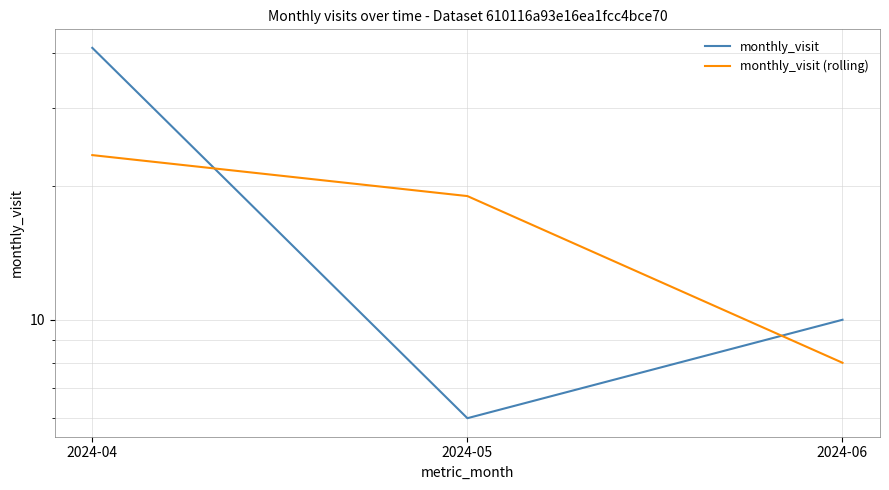

How many data points does each series have?

3